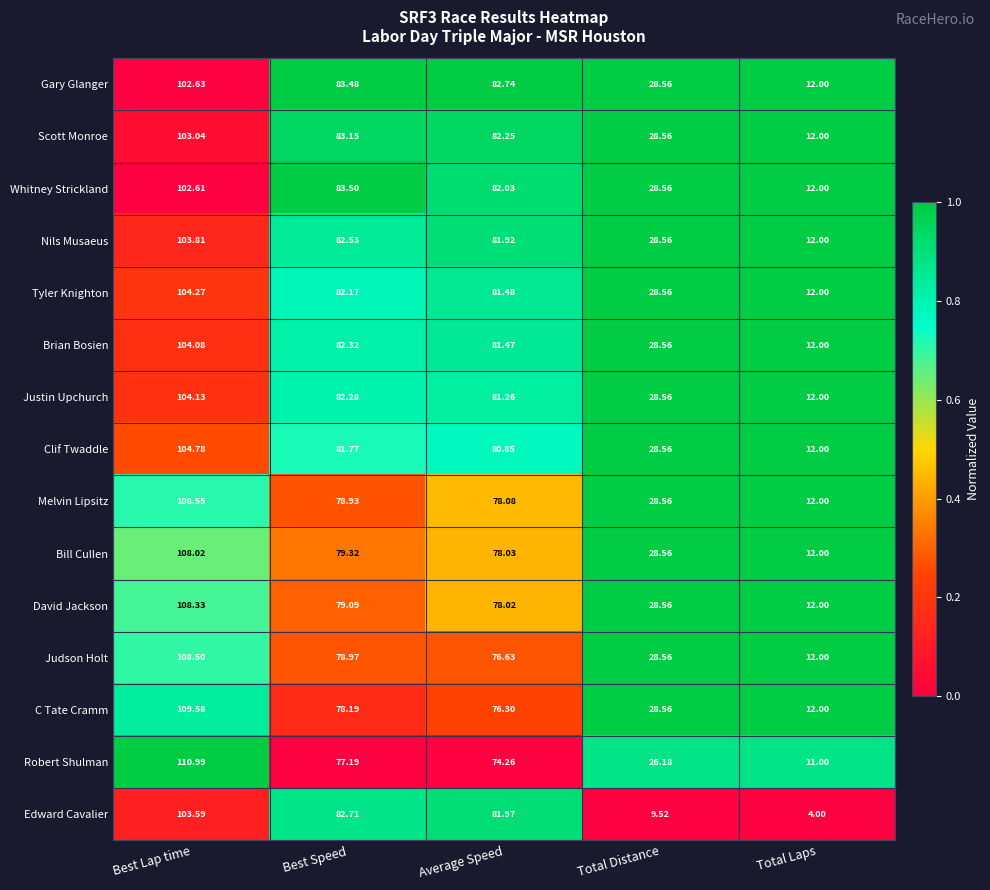

Which category has the lowest value across all series?

Total Laps